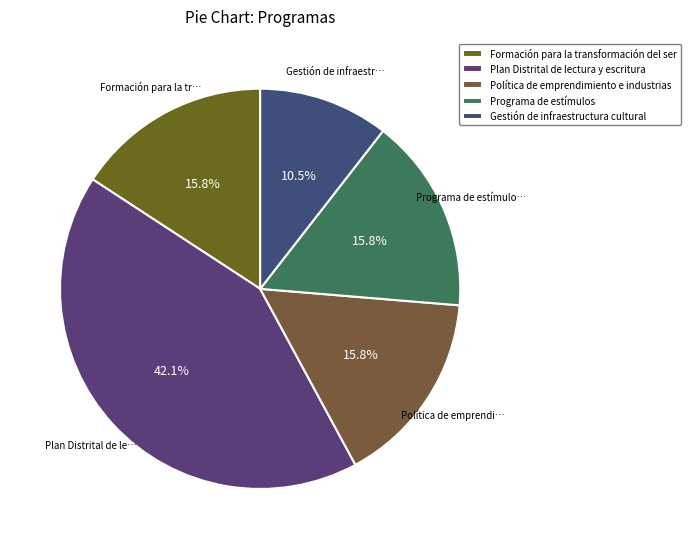

How many segments does this pie chart have?

5